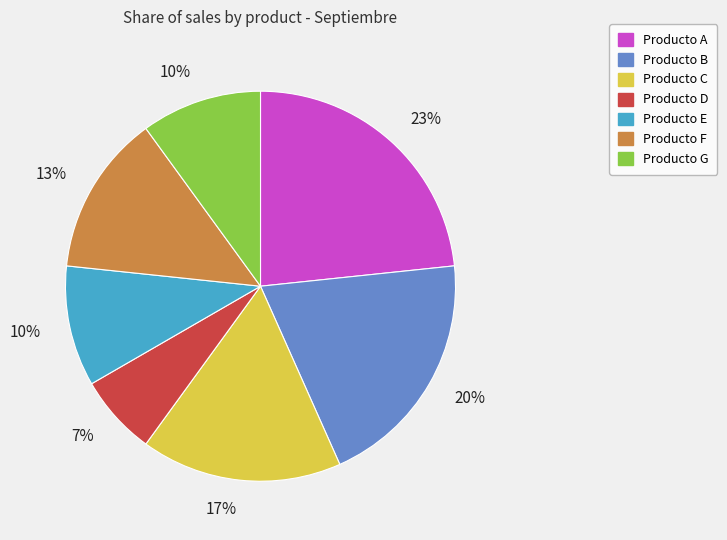

To the nearest percent, what is the difference between the Producto A and Producto B slice percentages?

3%